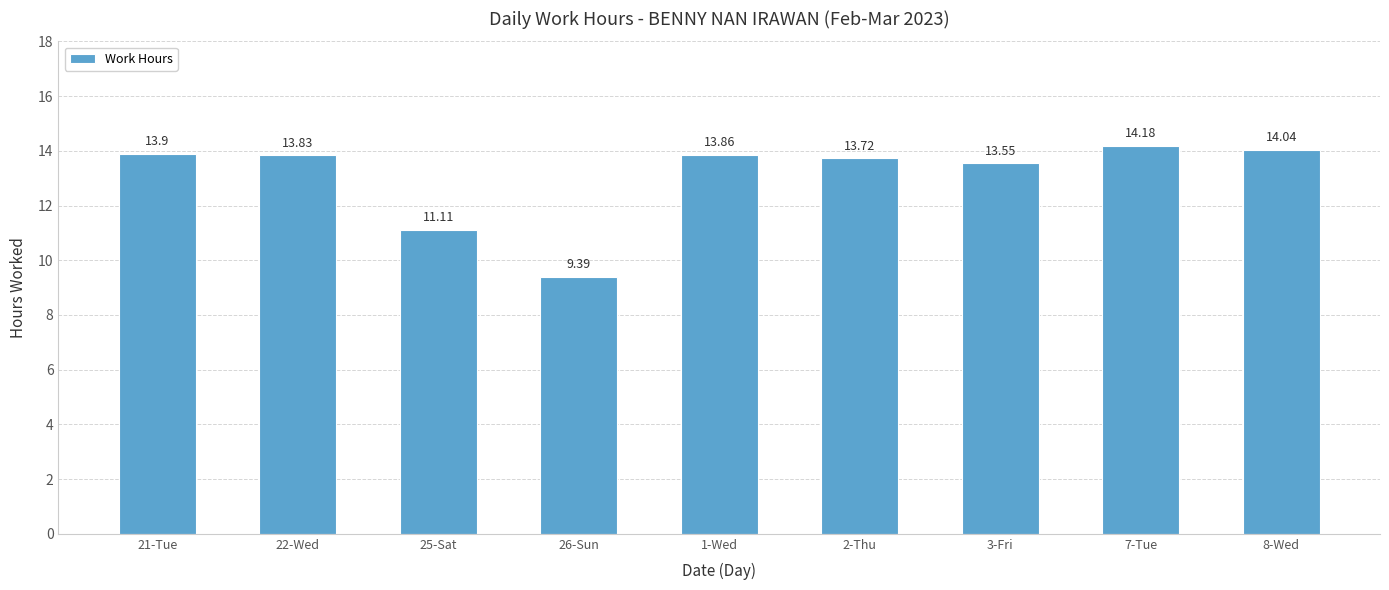

Does the chart contain stacked bars?

No